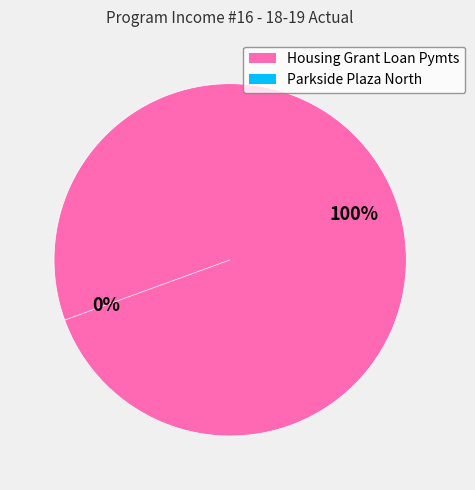

Does any single category account for the majority?

Yes